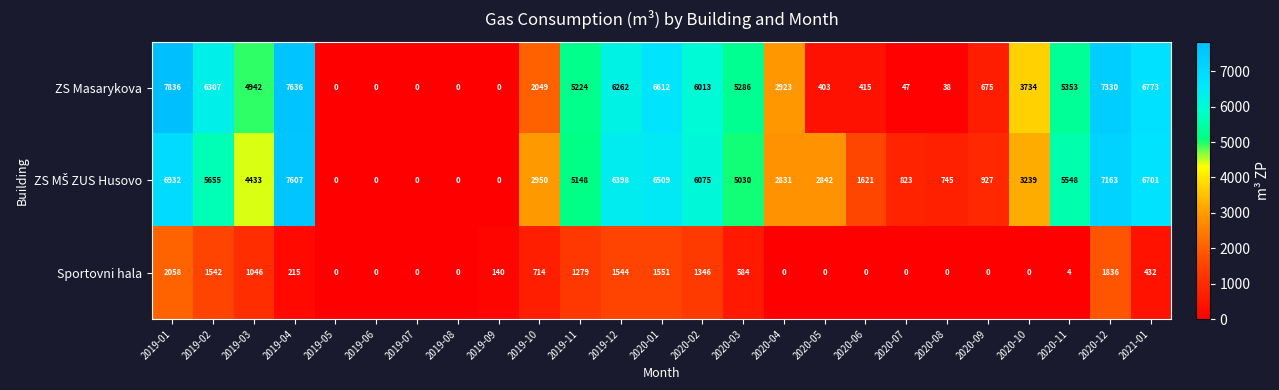

Which category has the highest value across all series?

2019-01